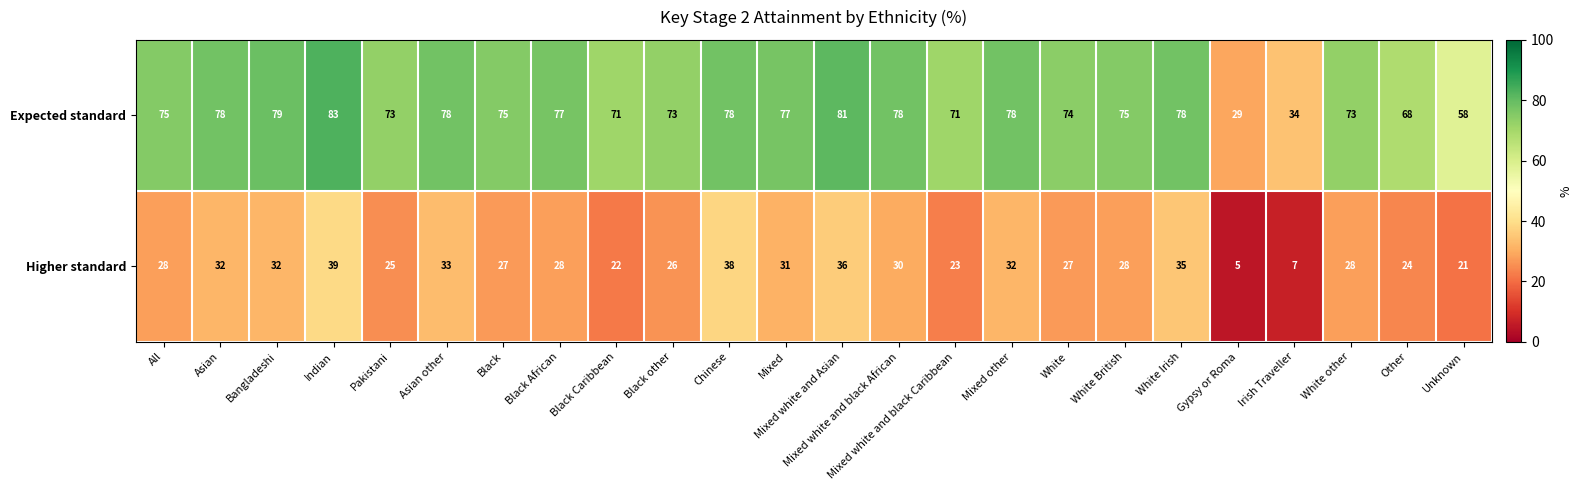

Is it true that Higher standard equals 42 at Mixed?

False